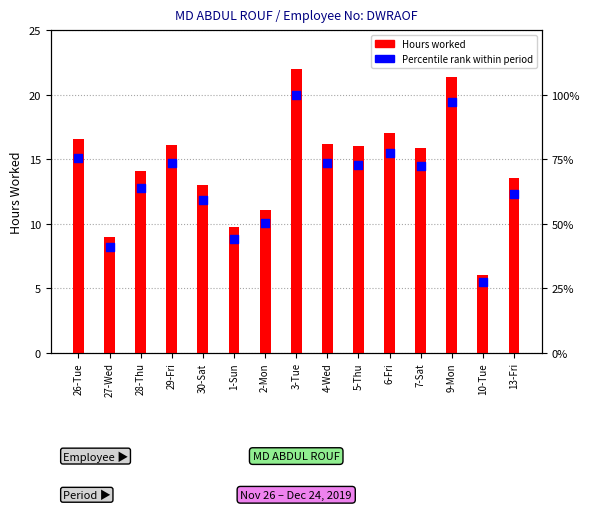

Is the value of Hours worked at 28-Thu greater than the value of Percentile rank within period at 5-Thu?

No